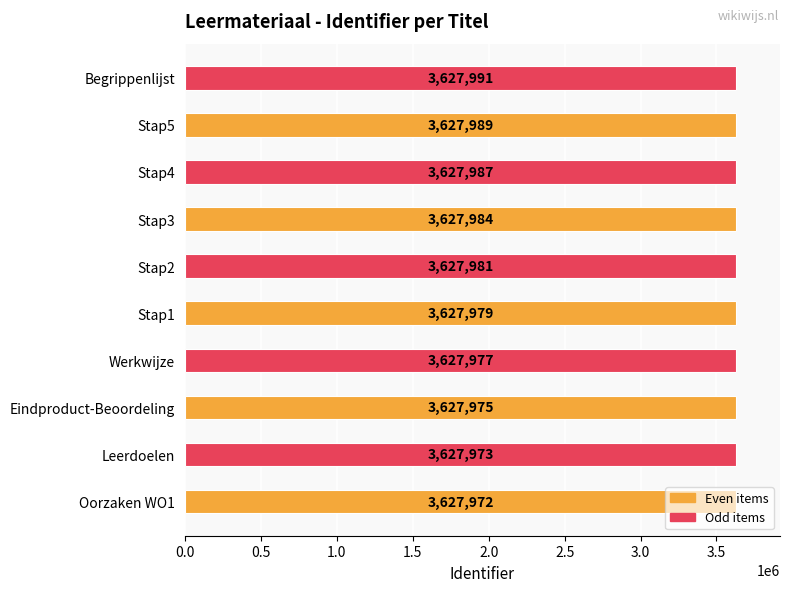

Which has a higher value, Stap5 or Stap3?

Stap5